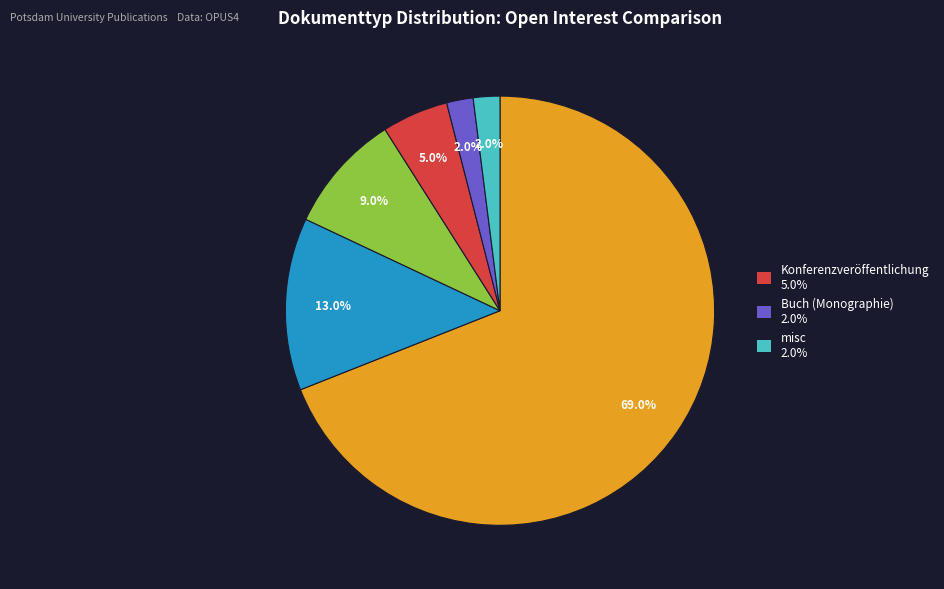

Is there any slice that represents more than half of the pie?

Yes